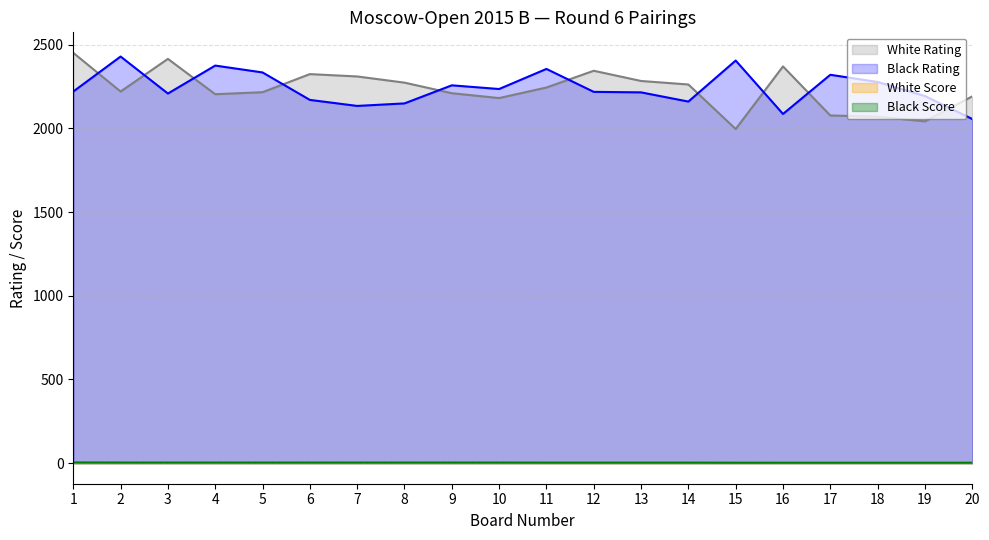

True or false: Black Rating and White Rating cross at least once.

True